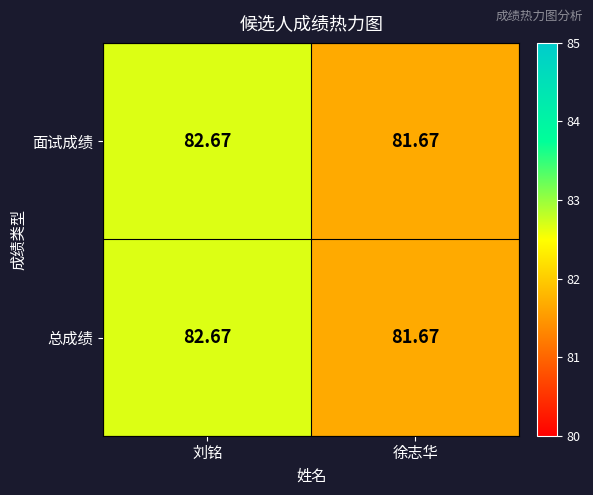

At how many categories does at least one series exceed 82?

1